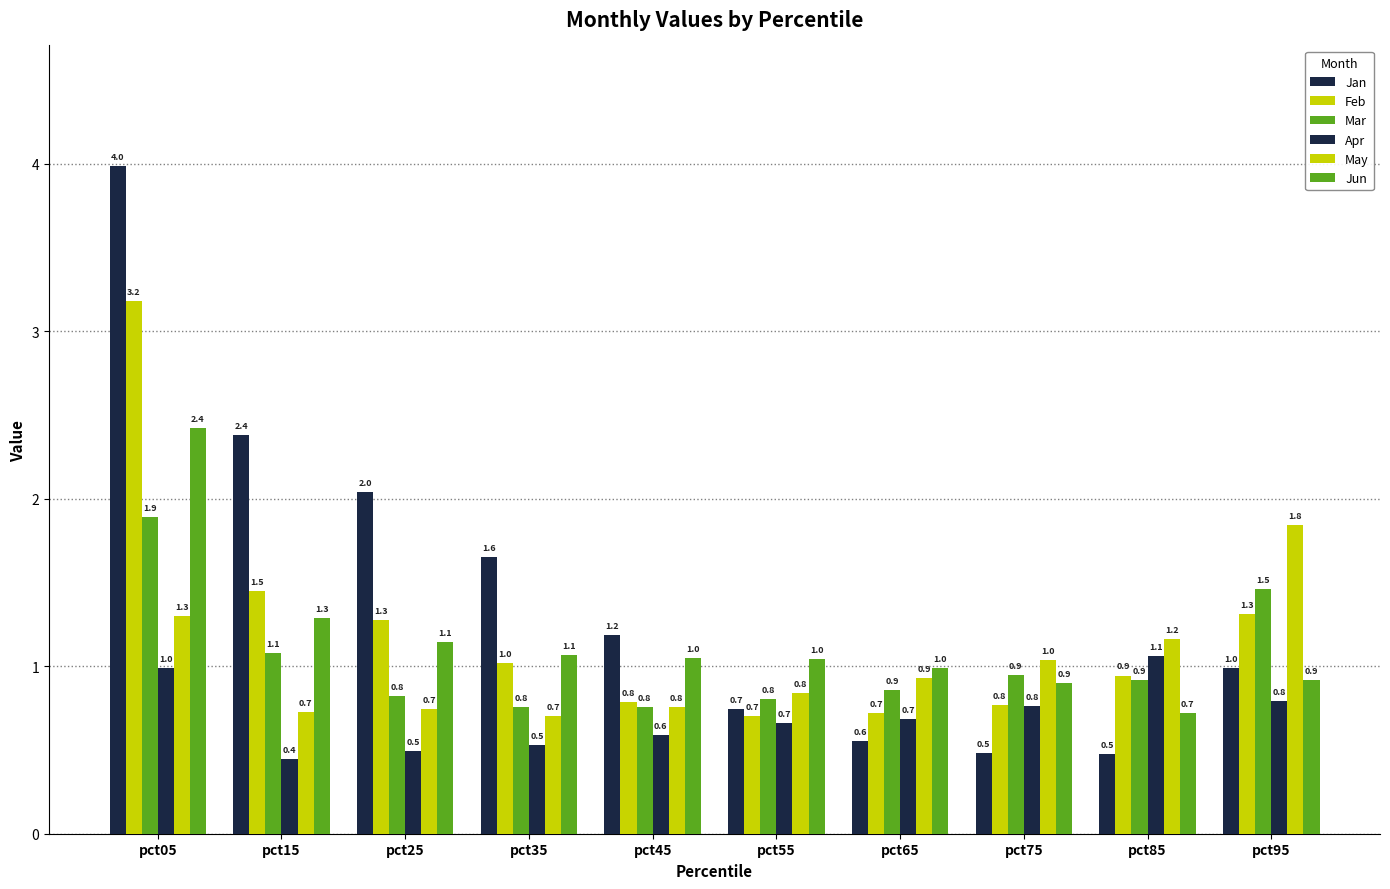

How many bars are there in total?

60